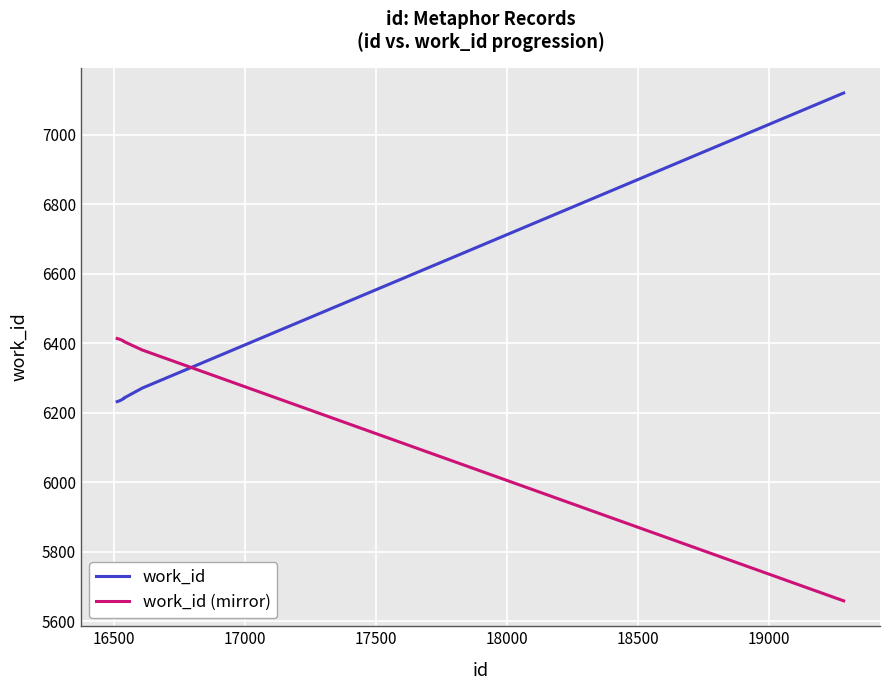

List the series in order of their peak value, lowest first.

work_id (mirror), work_id